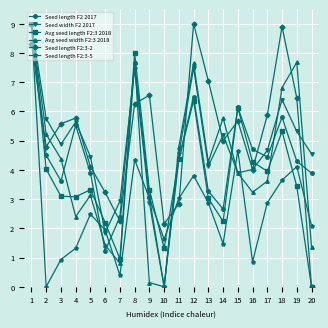

At how many categories does at least one series exceed 0?

20